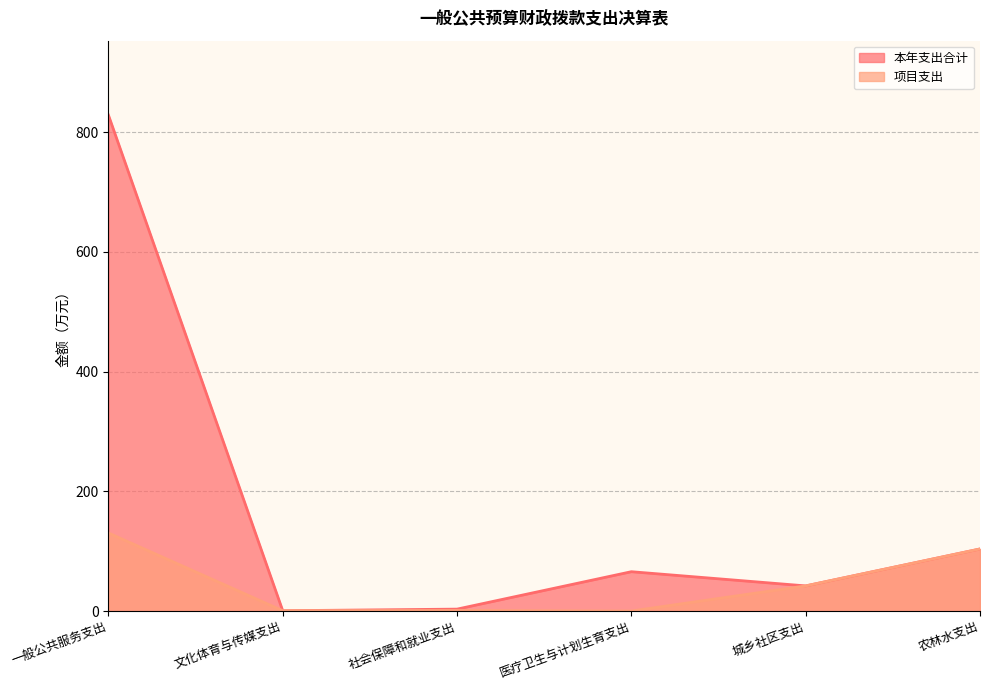

At how many categories does at least one series exceed 332?

1